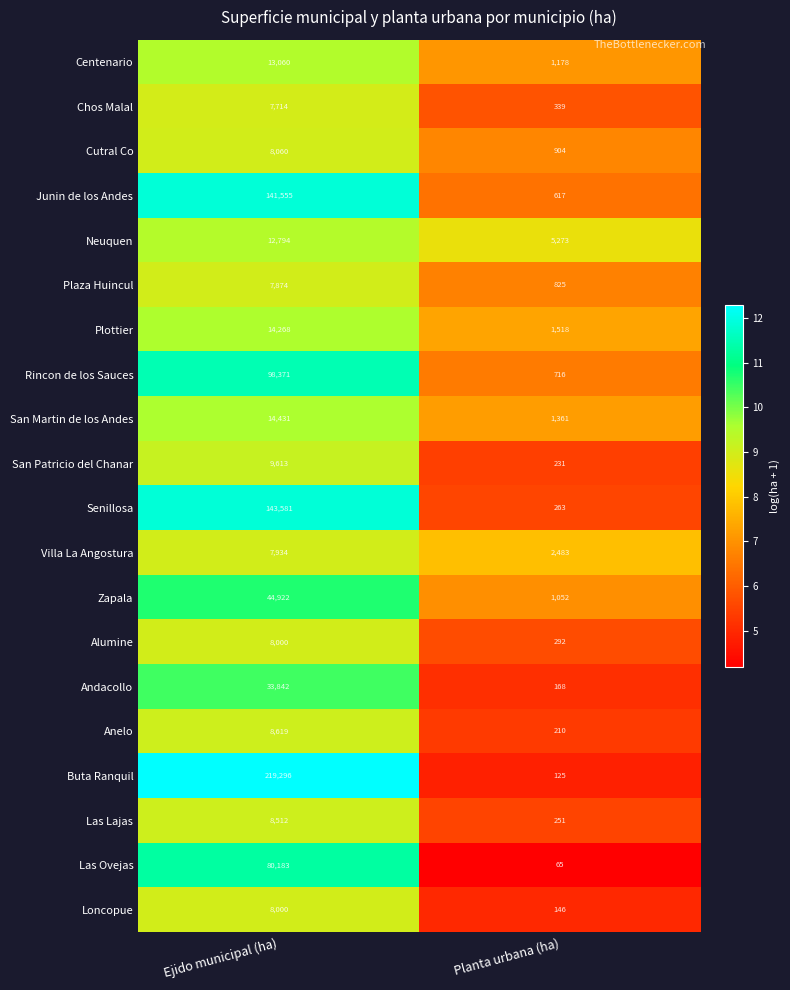

What is the approximate value of Buta Ranquil at Ejido municipal (ha)?

219296